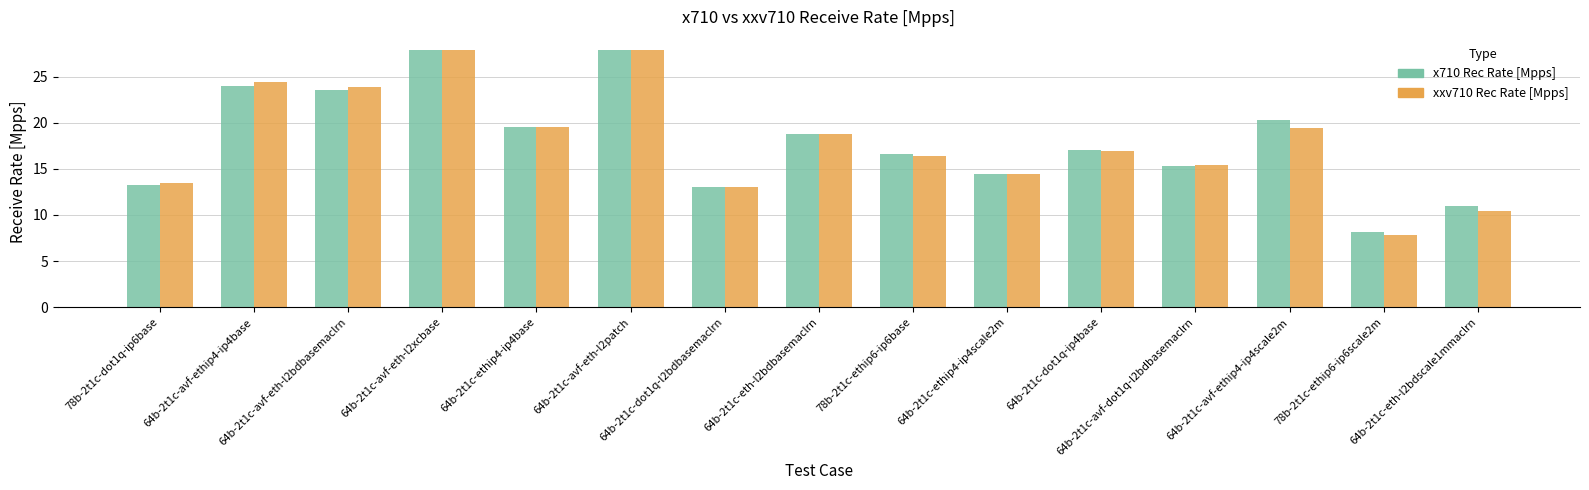

What is the total value across all series at 64b-2t1c-dot1q-ip4base?

34.0